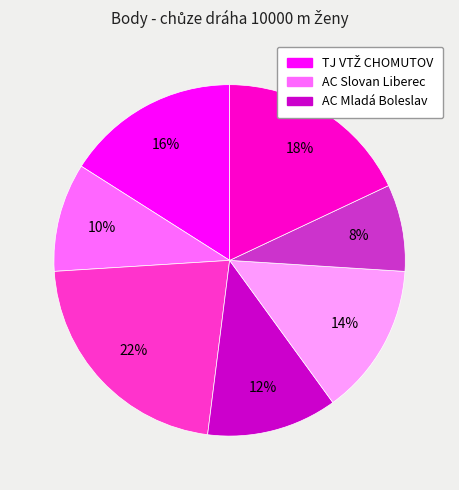

How many slices are in this pie chart?

7